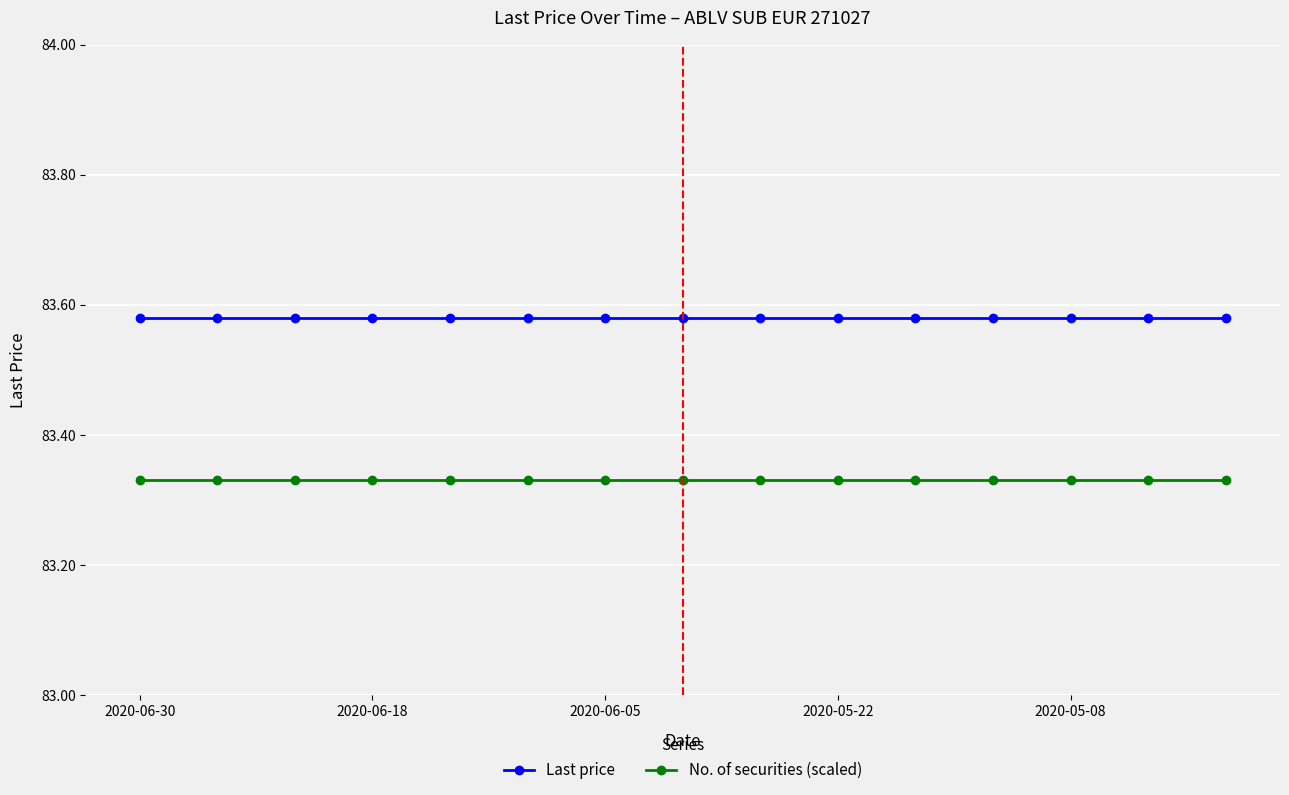

Rank the series by their maximum value, from highest to lowest.

Last price, No. of securities (scaled)